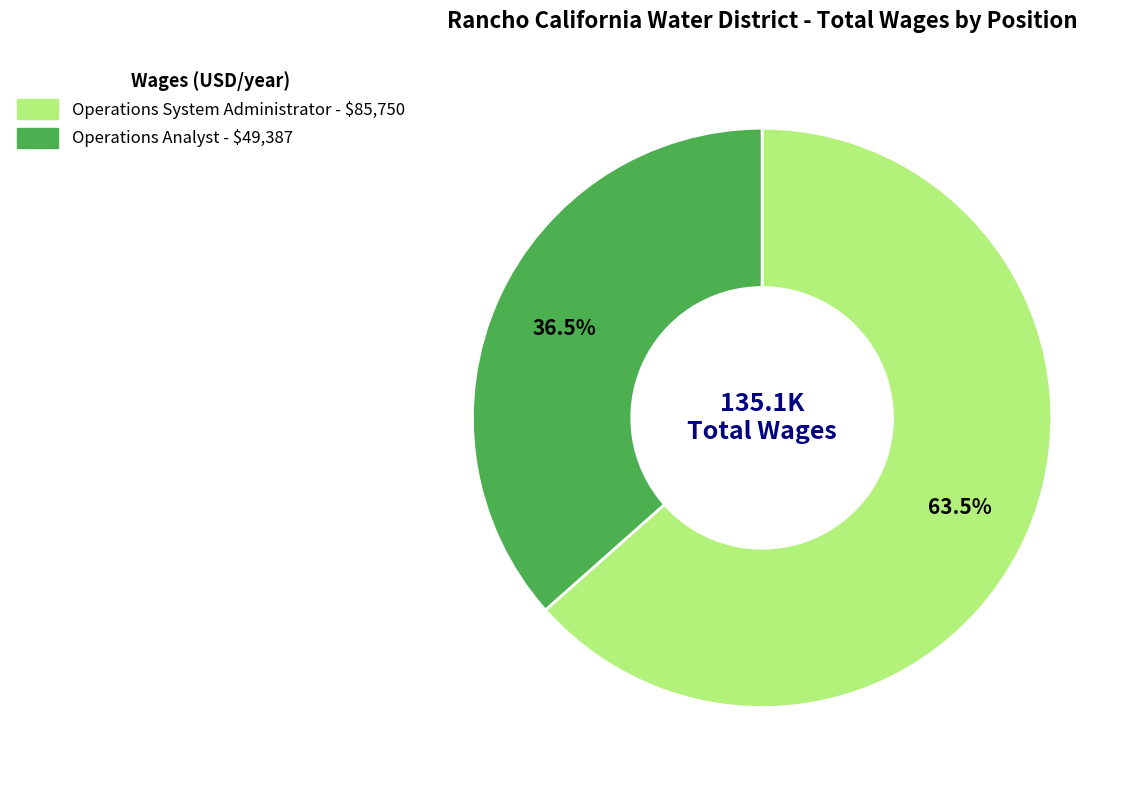

Count the number of slices in the pie.

2